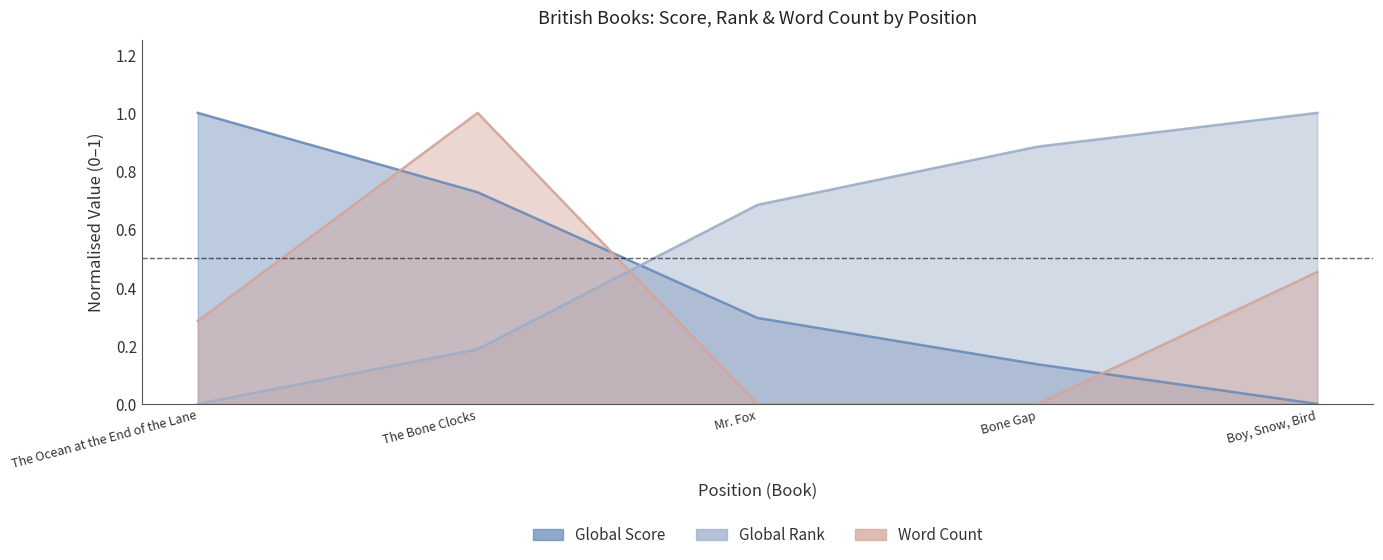

Is the value of Global Rank at The Ocean at the End of the Lane greater than the value of Global Score at Mr. Fox?

No